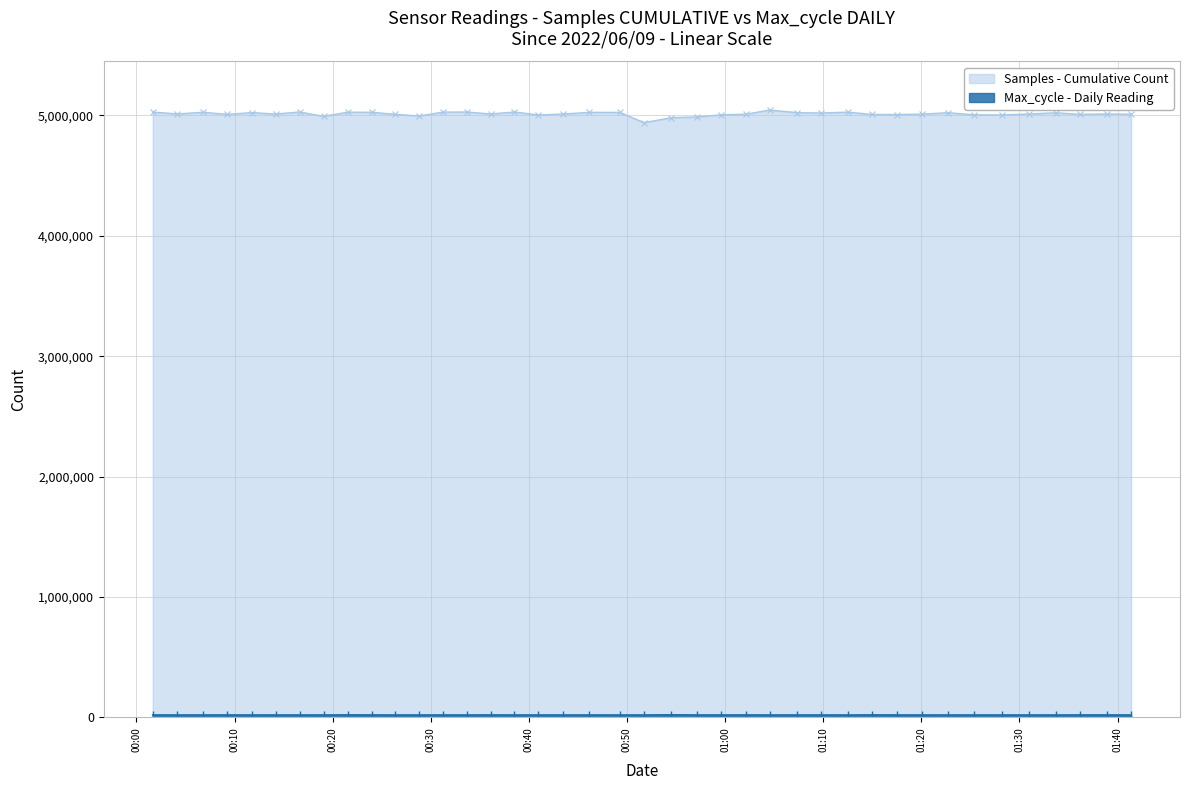

What is the label of the 9th point from the right?

2022/06/09 01:20:04